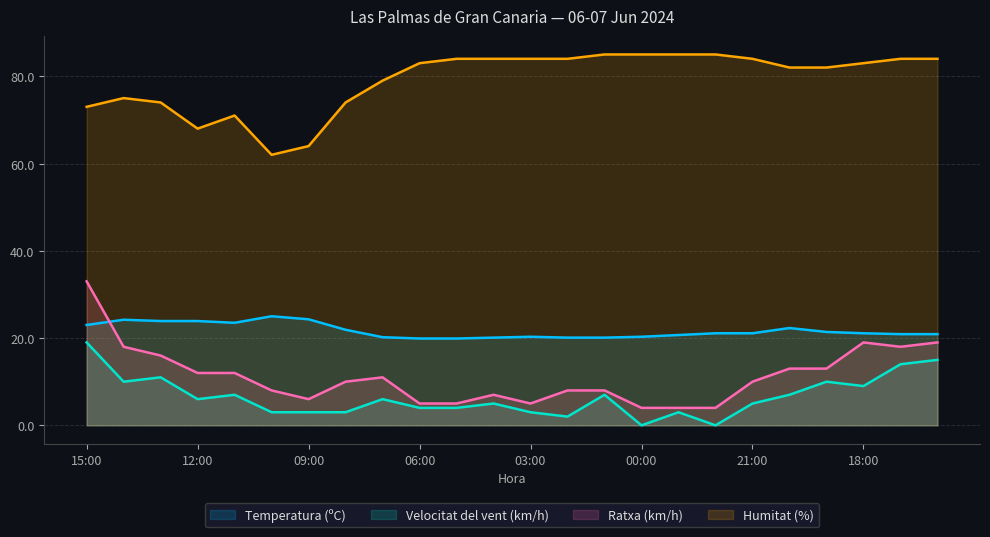

The value of Ratxa (km/h) at 17 is 6.9. True or false?

False